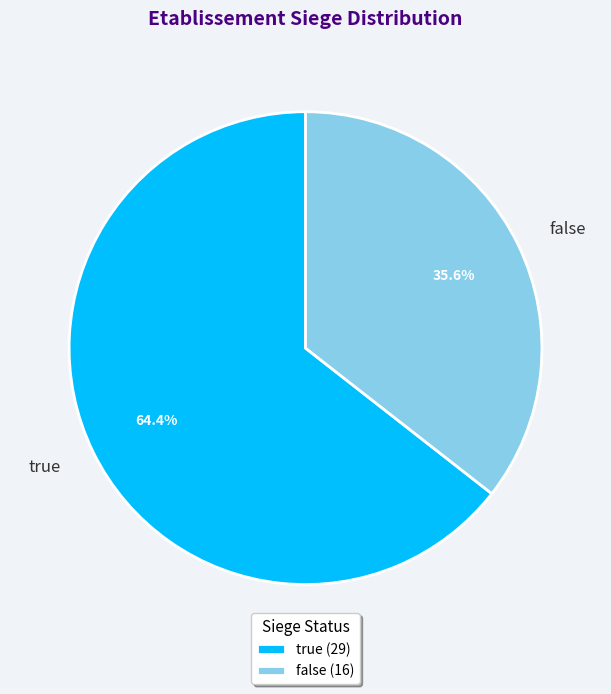

Does true account for over 50% of the chart?

Yes